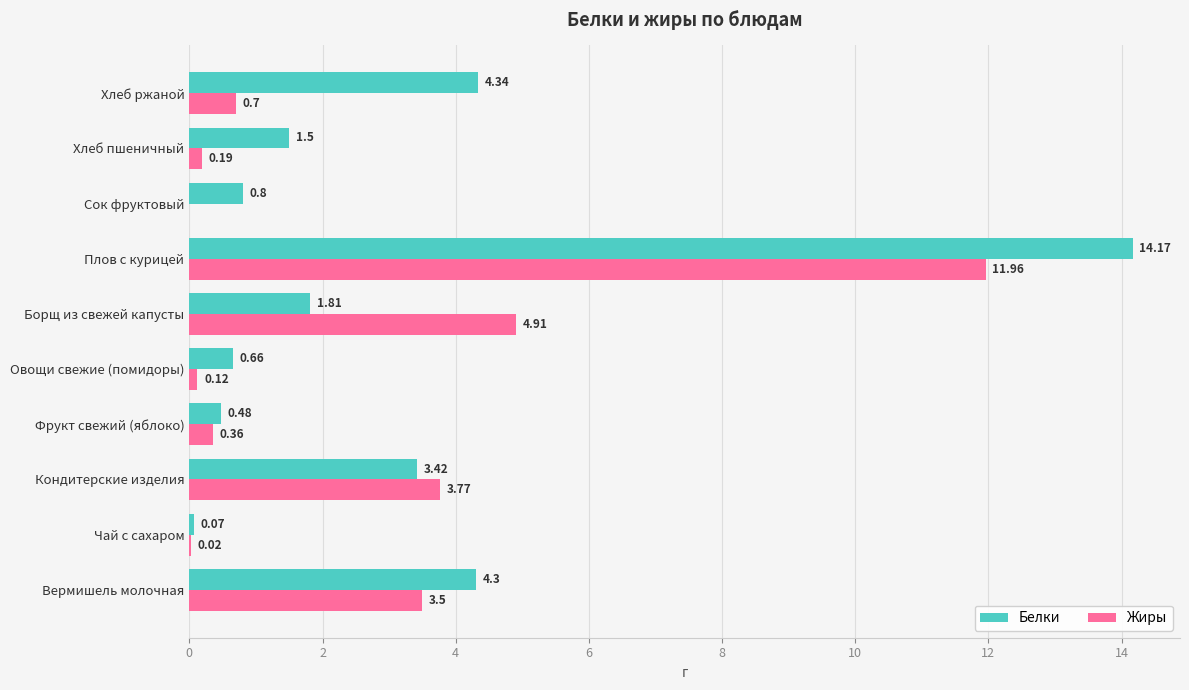

At which category is the sum across all series the highest?

Плов с курицей